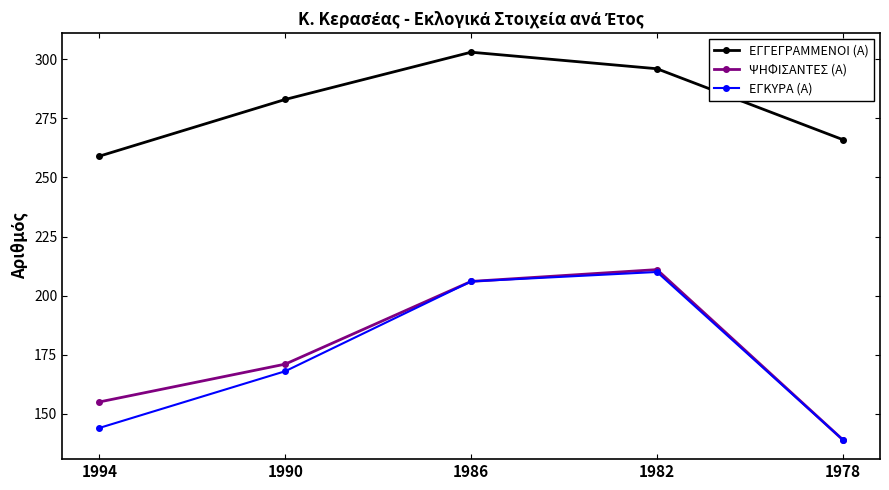

Reading right to left, extract all data points from this chart.

ΕΓΓΕΓΡΑΜΜΕΝΟΙ (Α): 1978=266	1982=296	1986=303	1990=283	1994=259
ΨΗΦΙΣΑΝΤΕΣ (Α): 1978=139	1982=211	1986=206	1990=171	1994=155
ΕΓΚΥΡΑ (Α): 1978=139	1982=210	1986=206	1990=168	1994=144